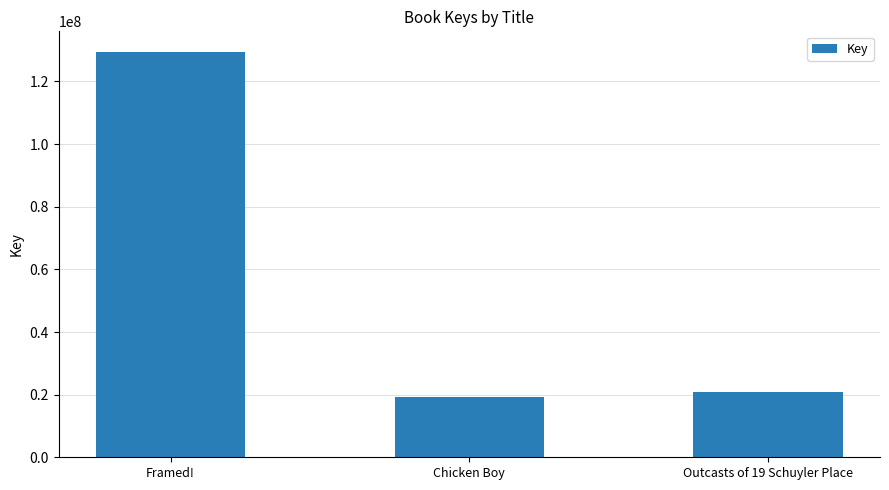

Approximately how many times larger is the value at Framed! compared to Outcasts of 19 Schuyler Place?

6.2